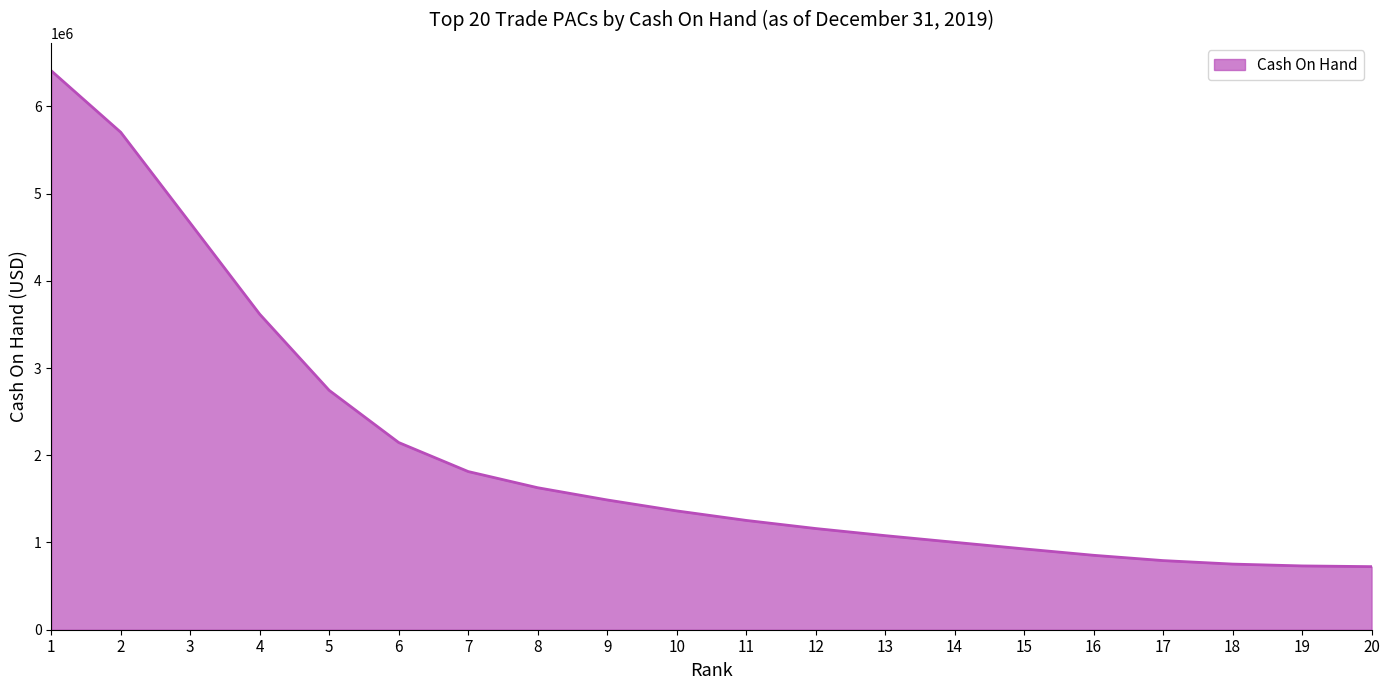

At which category does the chart reach its peak across all series?

1